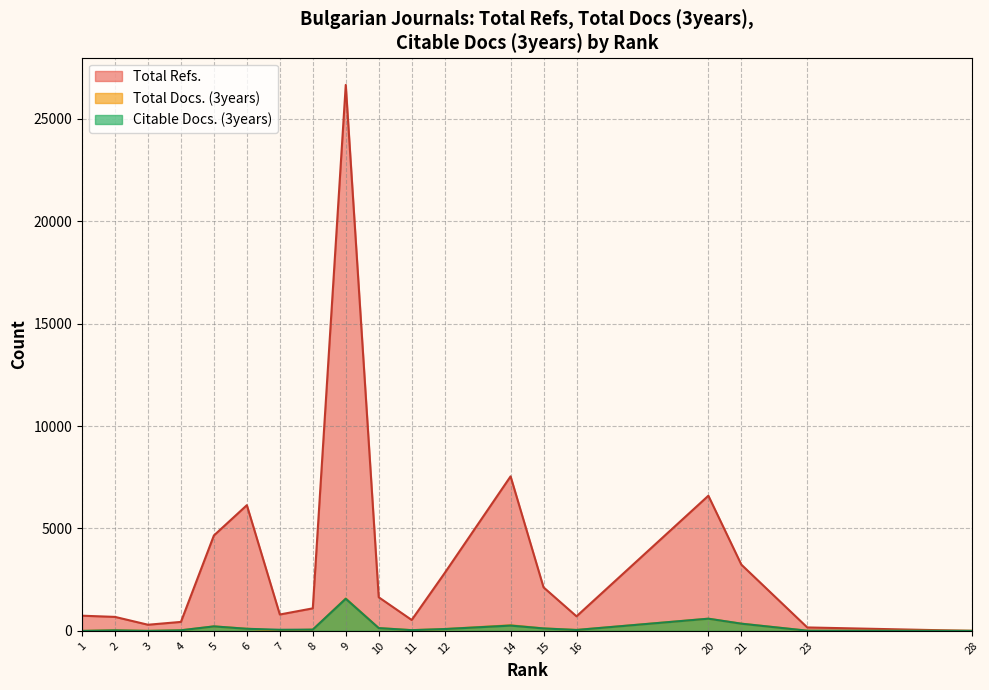

True or false: Total Refs. has a value of 1101 at 8.

True